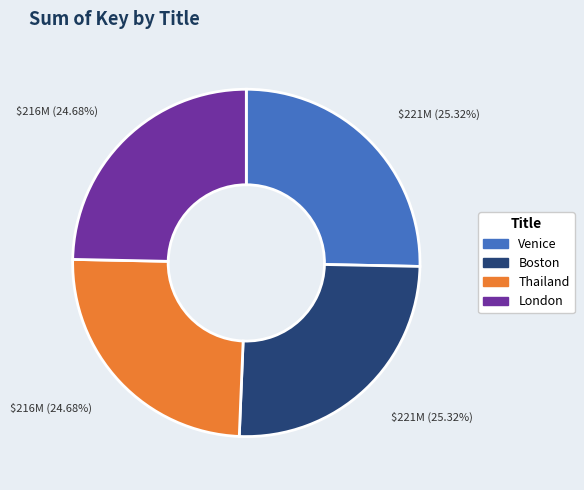

What is the ratio of the value at London to the value at Thailand?

1.0